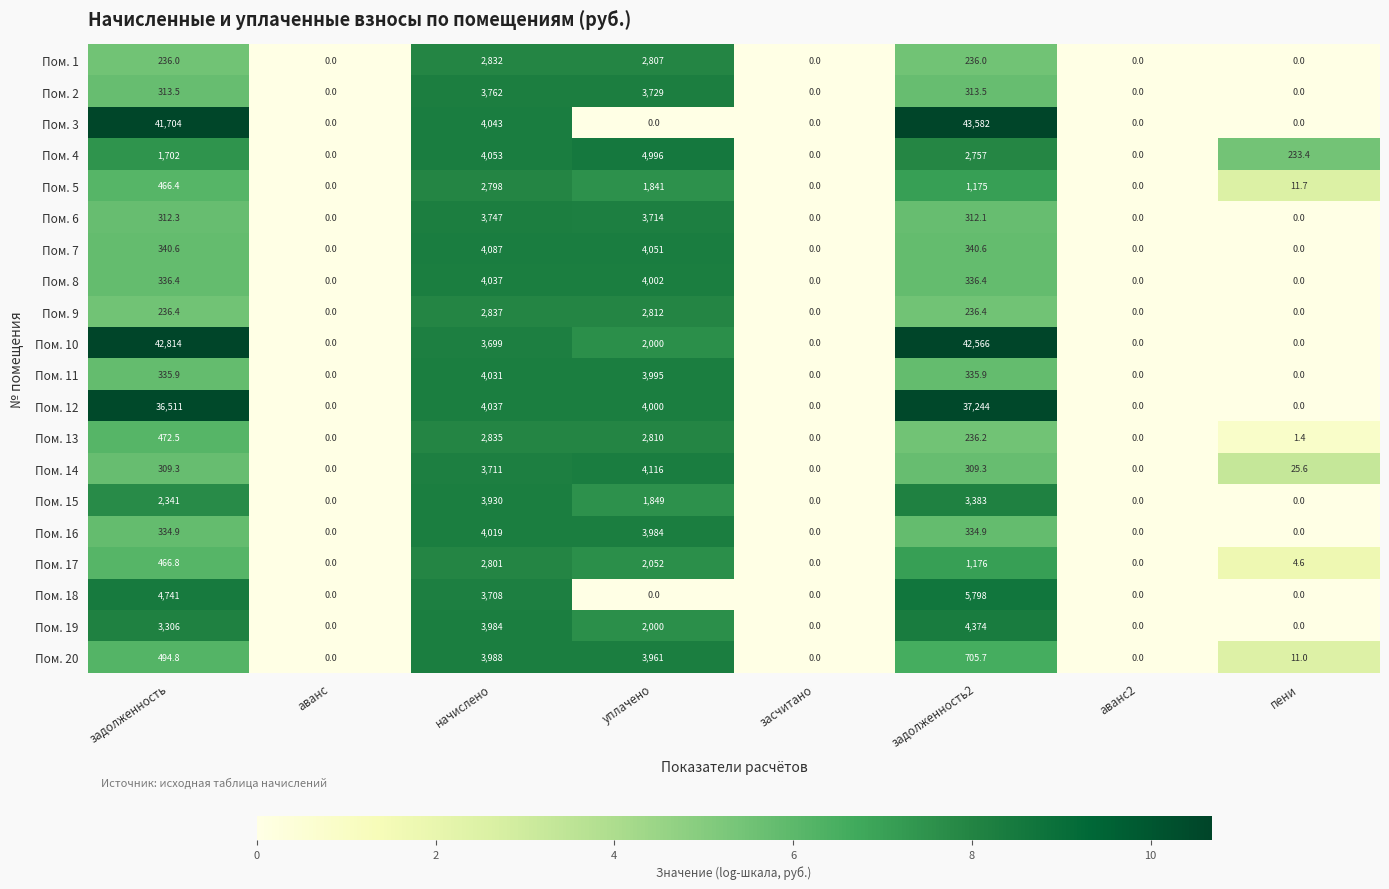

At how many categories does at least one series exceed 1?

5